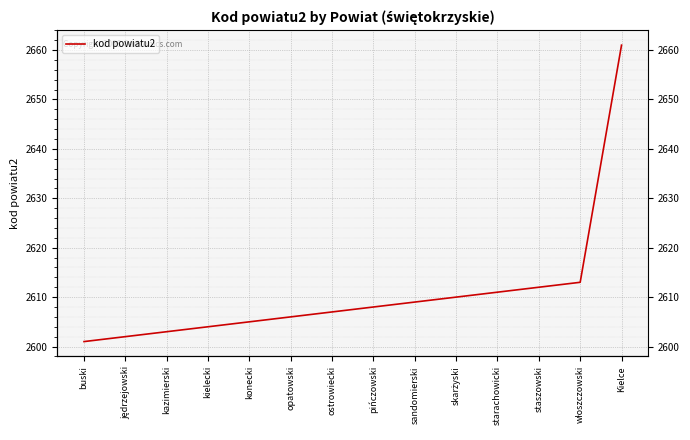

The chart shows a value of 2608 at pińczowski. True or false?

True